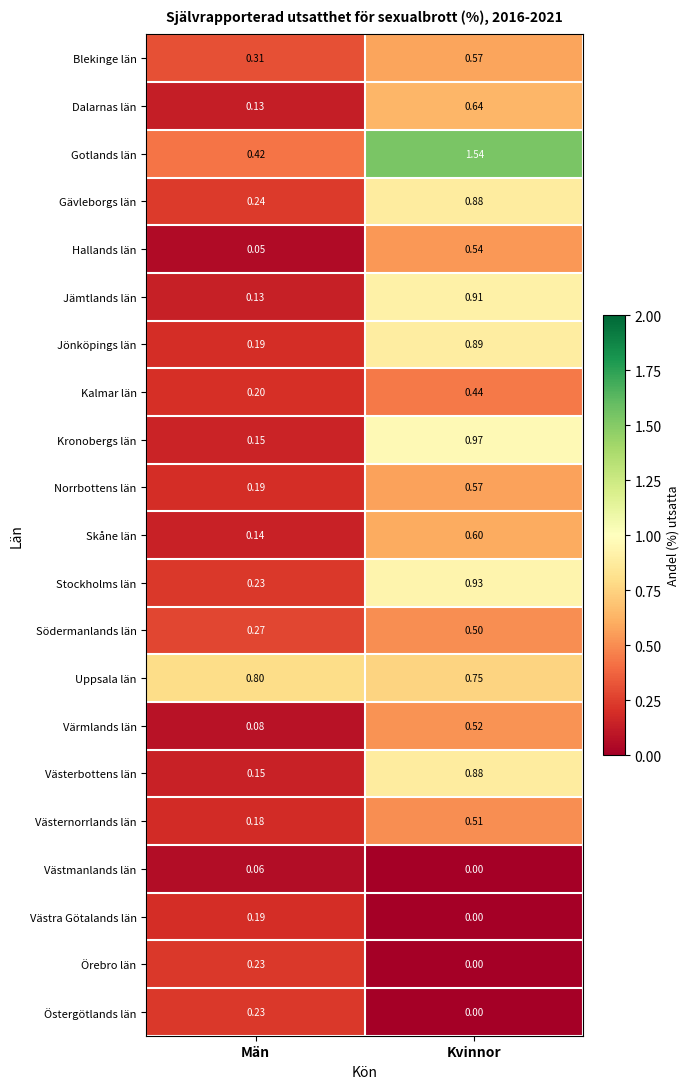

Which category has the highest value in the Gävleborgs län series?

Kvinnor